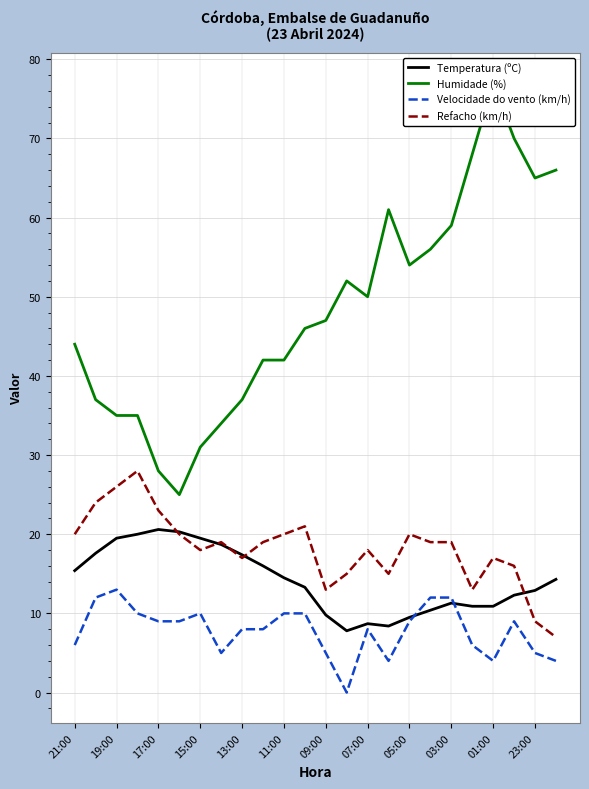

Between 13 and 15, which is larger?

15